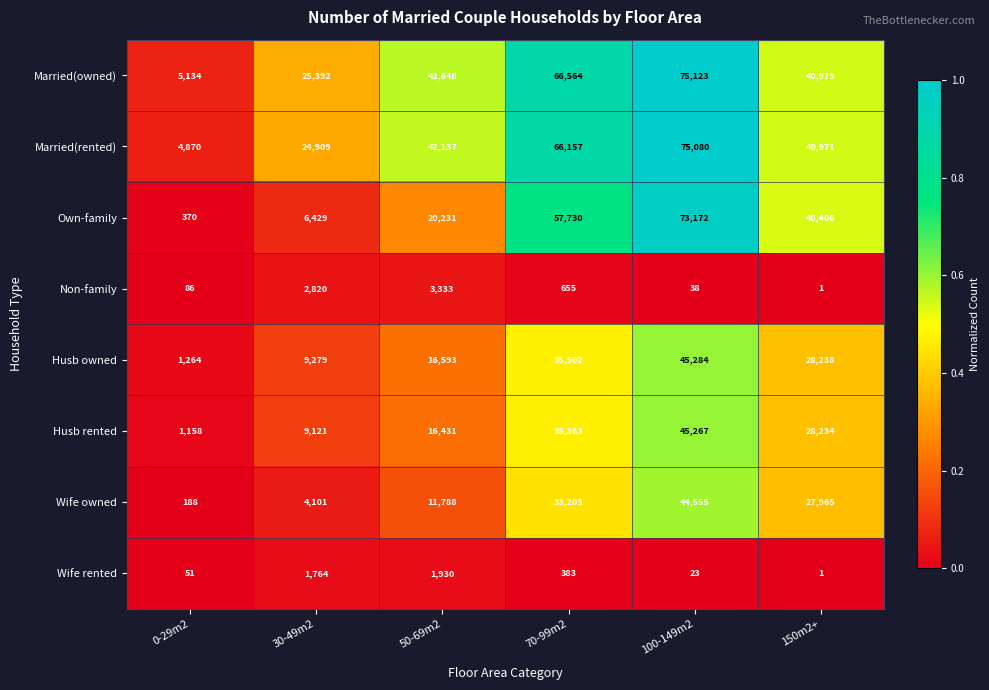

At which category does the chart reach its minimum across all series?

150m2+